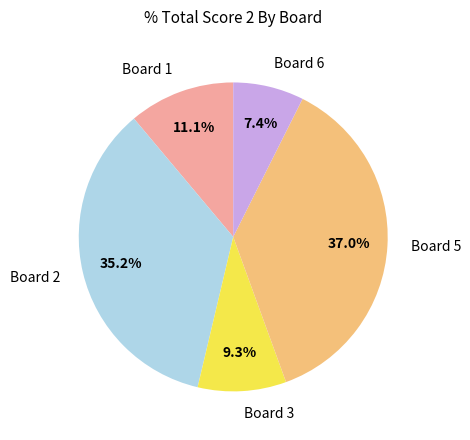

What percentage do Board 3 and Board 1 together represent?

20.4%